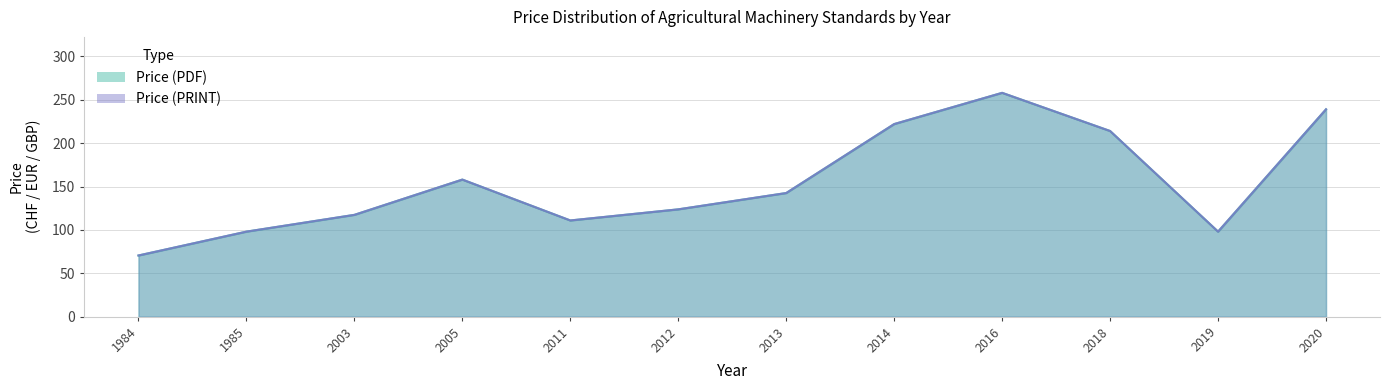

List the series in order of their peak value, lowest first.

Price (PDF), Price (PRINT)